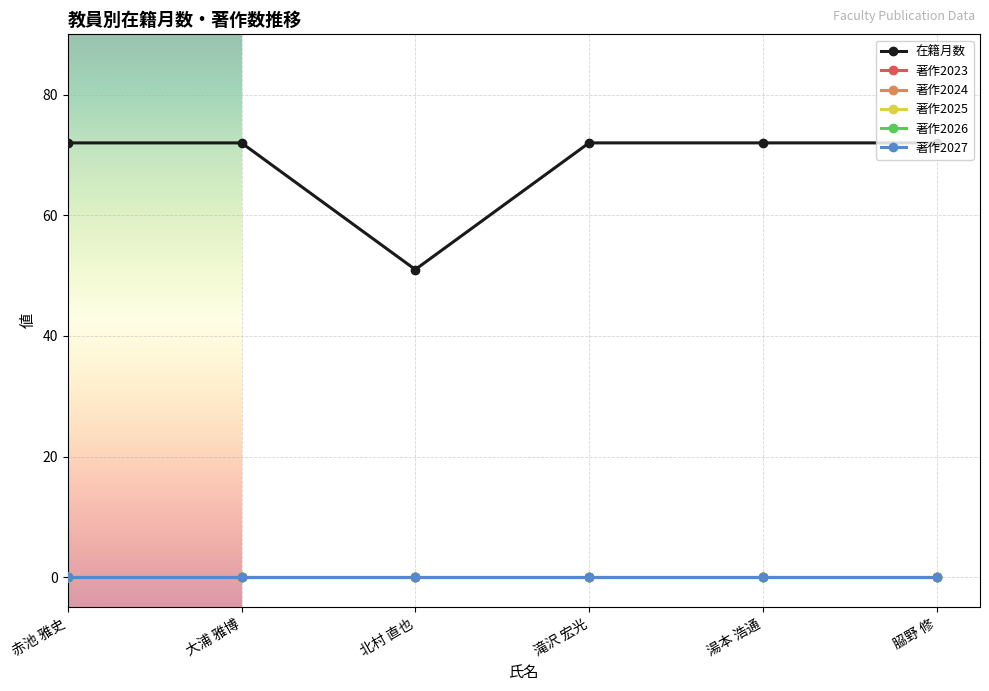

Reading left to right, what are all the values shown in this chart?

在籍月数: 72	72	51	72	72	72
著作2023: 0	0	0	0	0	0
著作2024: 0	0	0	0	0	0
著作2025: 0	0	0	0	0	0
著作2026: 0	0	0	0	0	0
著作2027: 0	0	0	0	0	0